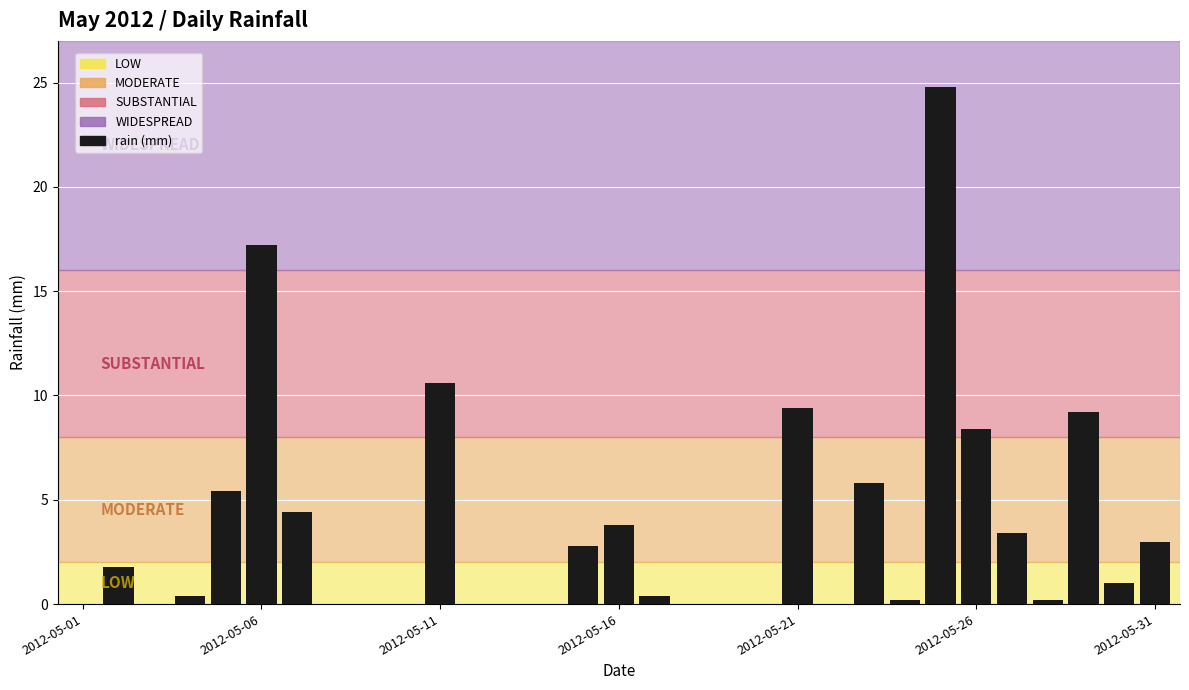

Is it true that the value at 2012-05-16 is 2.3?

False